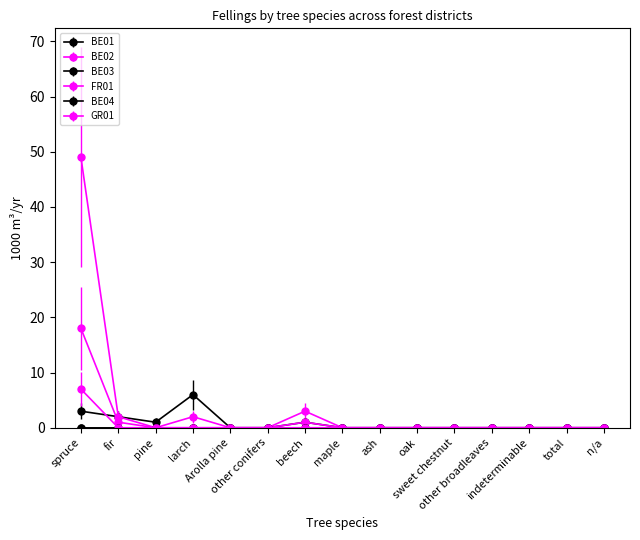

At which category does FR01 reach its first local peak?

larch